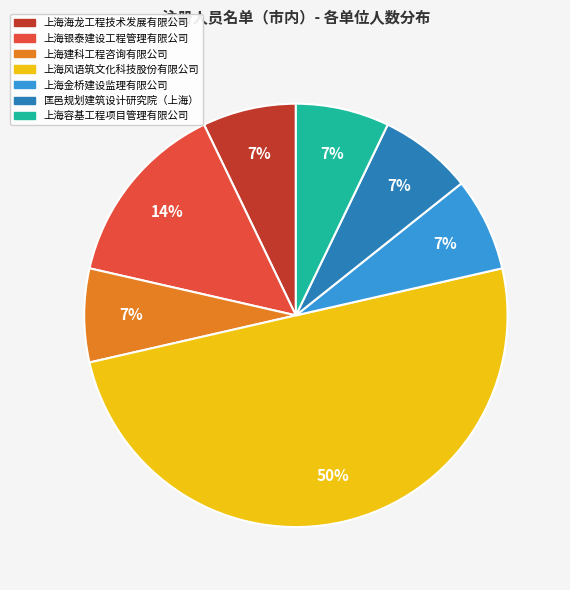

Which slice is the largest?

上海风语筑文化科技股份有限公司